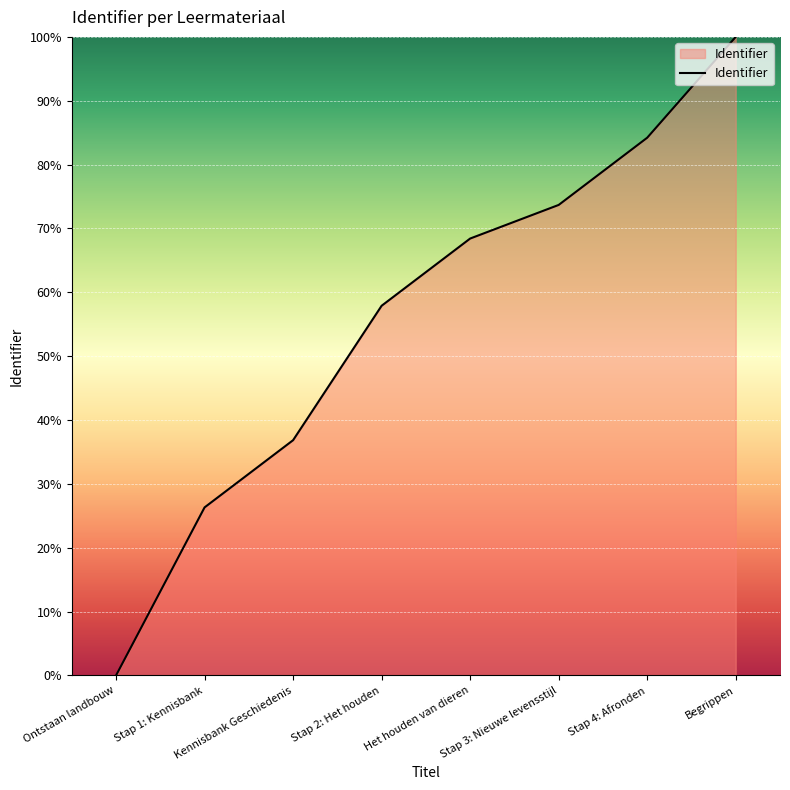

How many values are above zero?

7